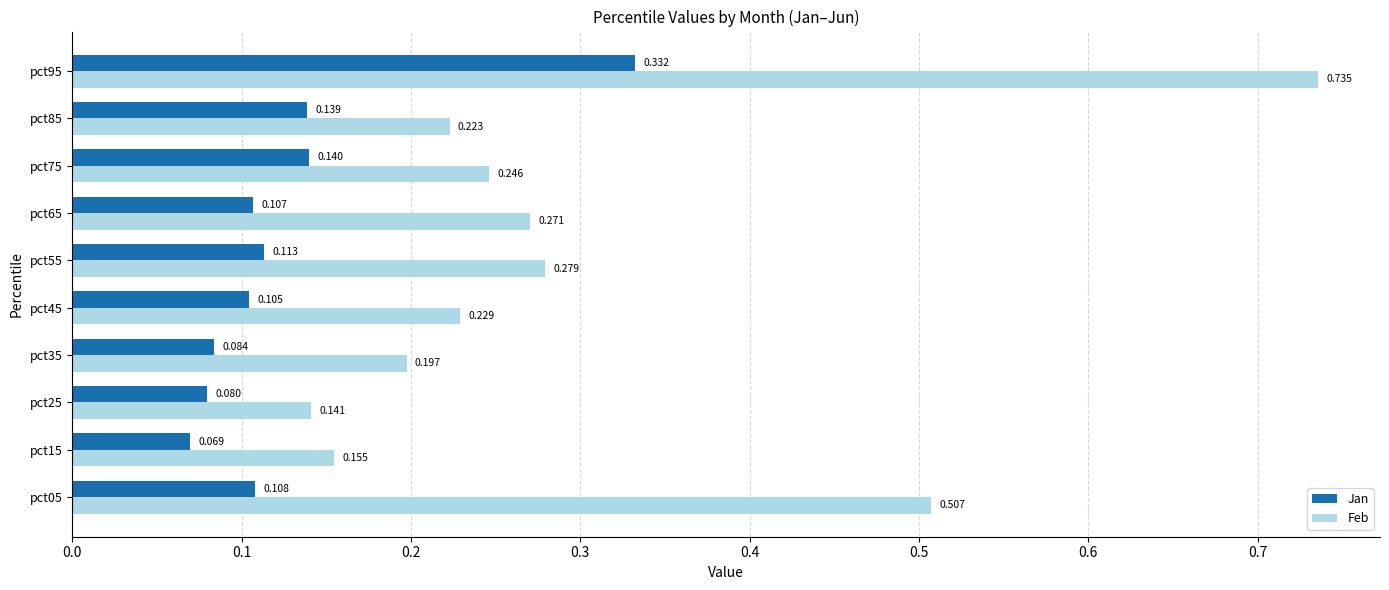

How many Jan values are between 0 and 1?

10